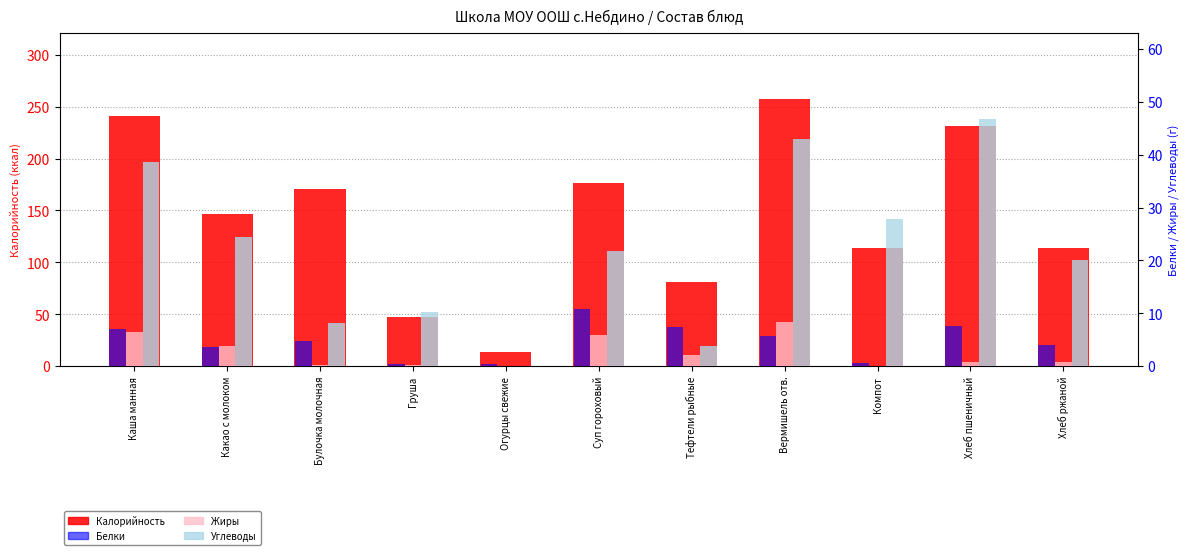

How many data points does each series have?

11